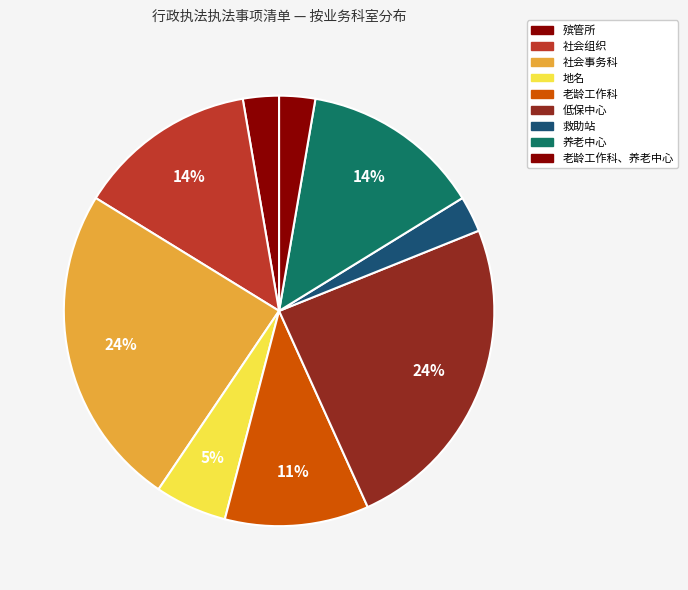

How many segments does this pie chart have?

9